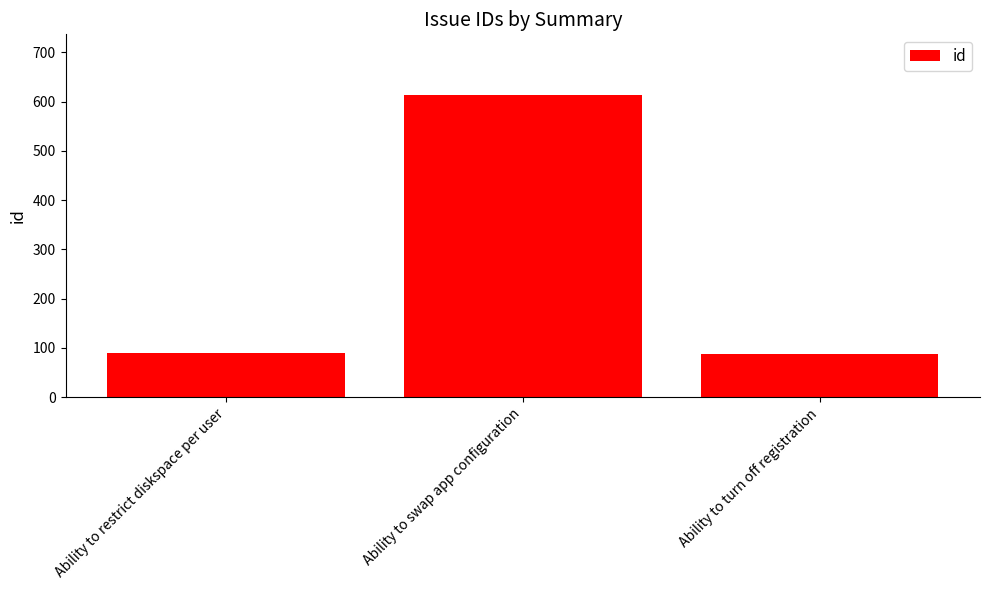

The value at Ability to turn off registration is 149. True or false?

False